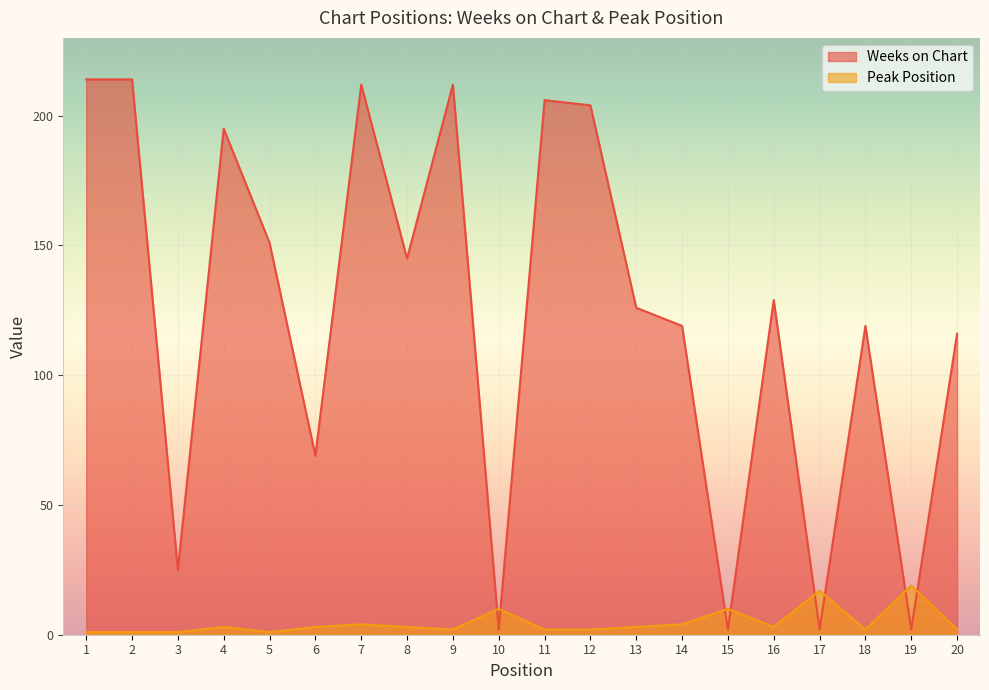

Between which two adjacent categories do Peak Position and Weeks on Chart first intersect?

9 and 10